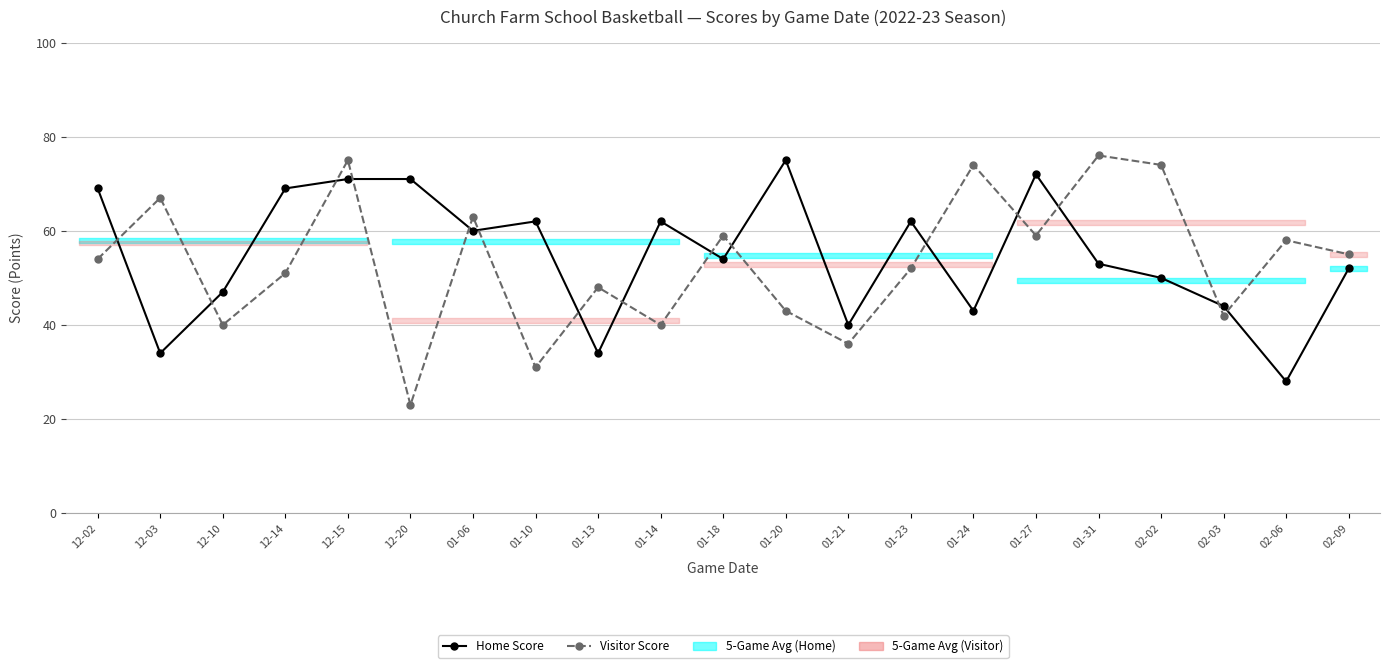

What is the sum of the Home Score values at 01-24 and 12-14?

112